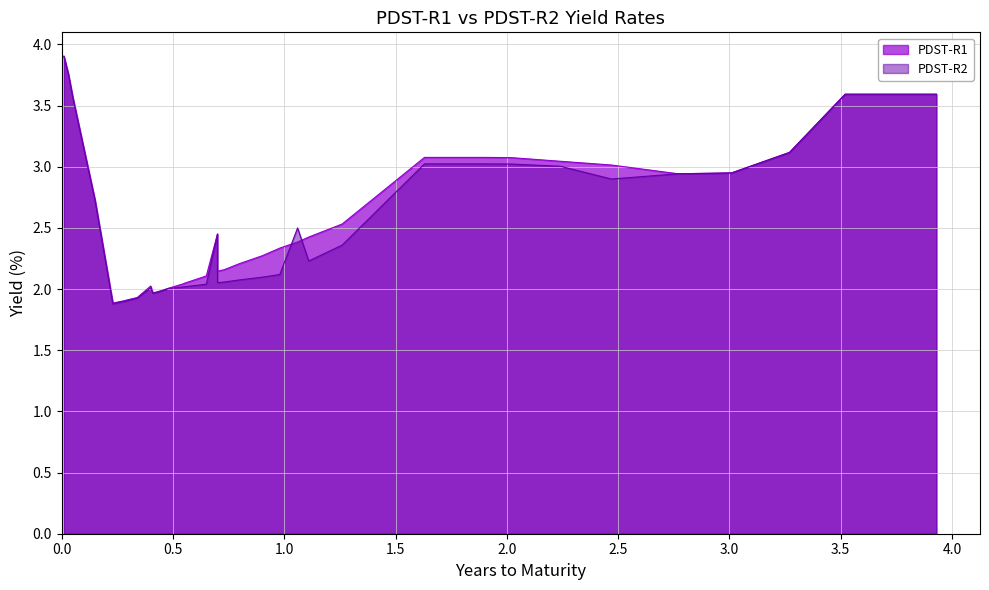

What is the highest value of the PDST-R2 series?

3.9